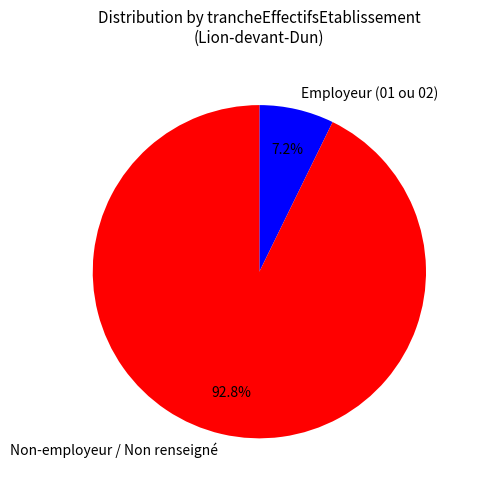

Which category has the biggest portion of the pie?

Non-employeur / Non renseigné